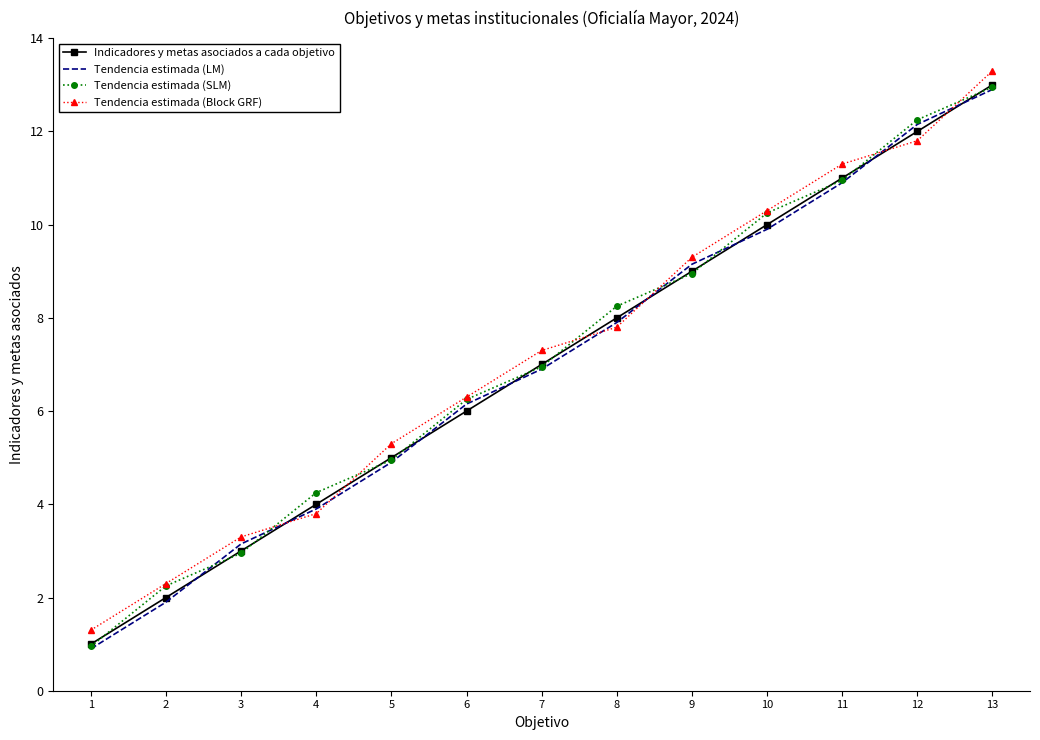

What is the sum of all Tendencia estimada (Block GRF) values?

93.4